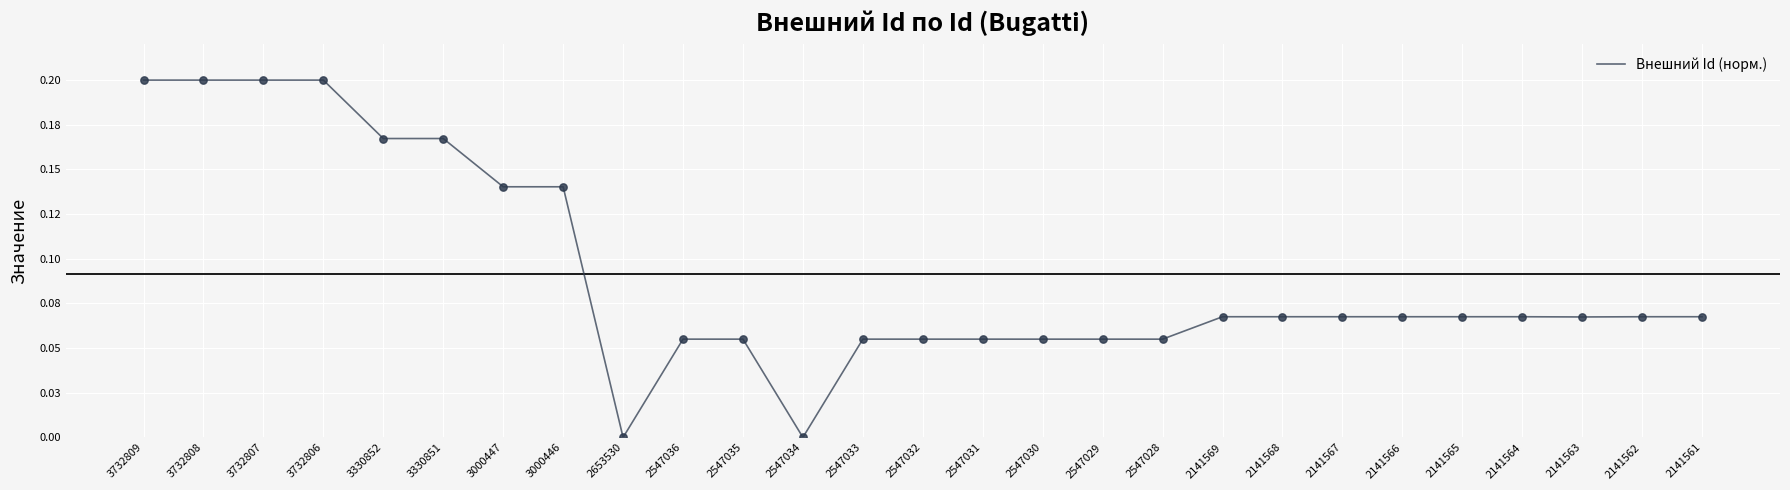

Between 2141565 and 2141563, which is larger?

2141565